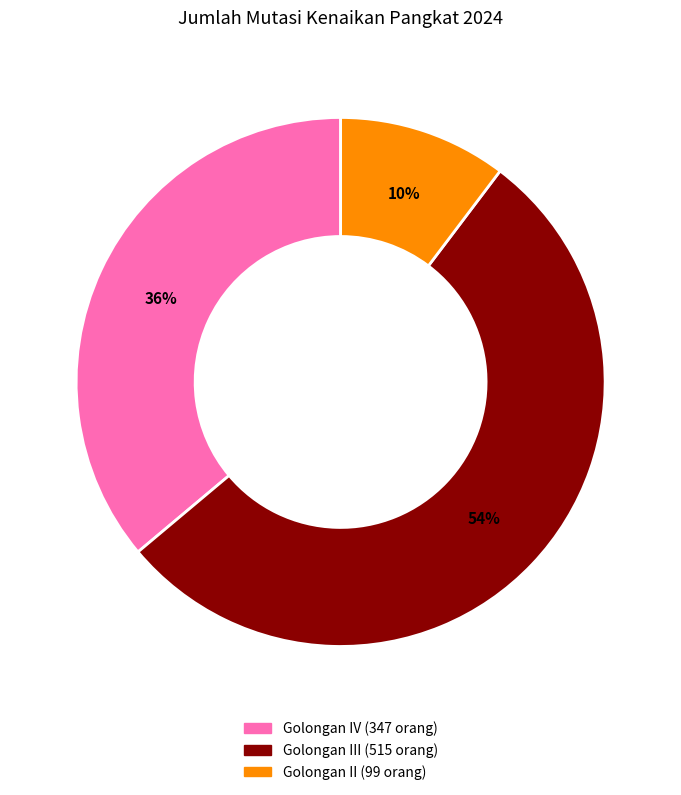

Is there a majority slice in this chart?

Yes